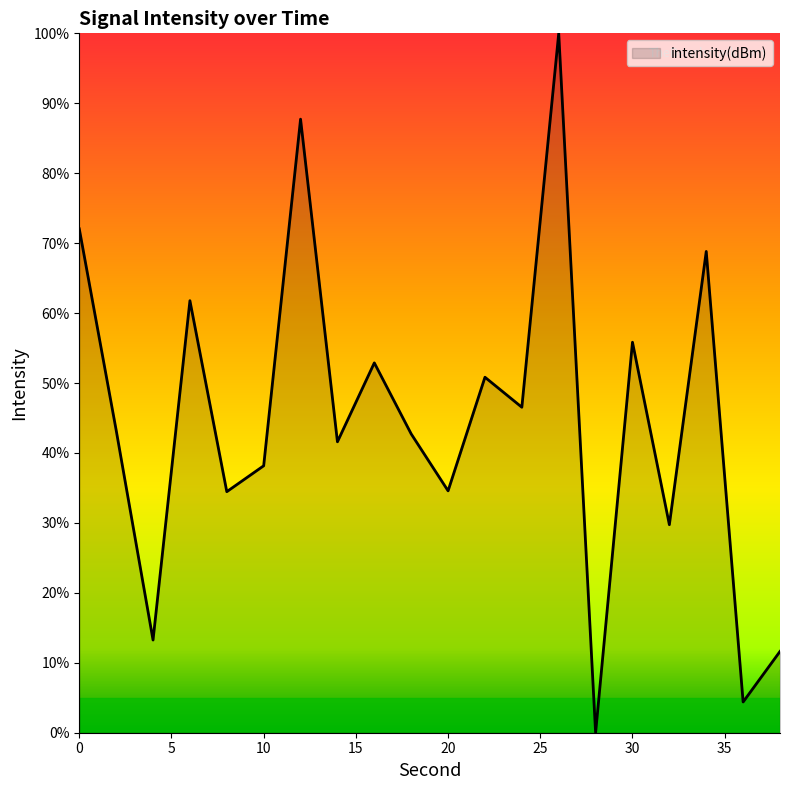

What is the maximum value shown in the chart?

100.0